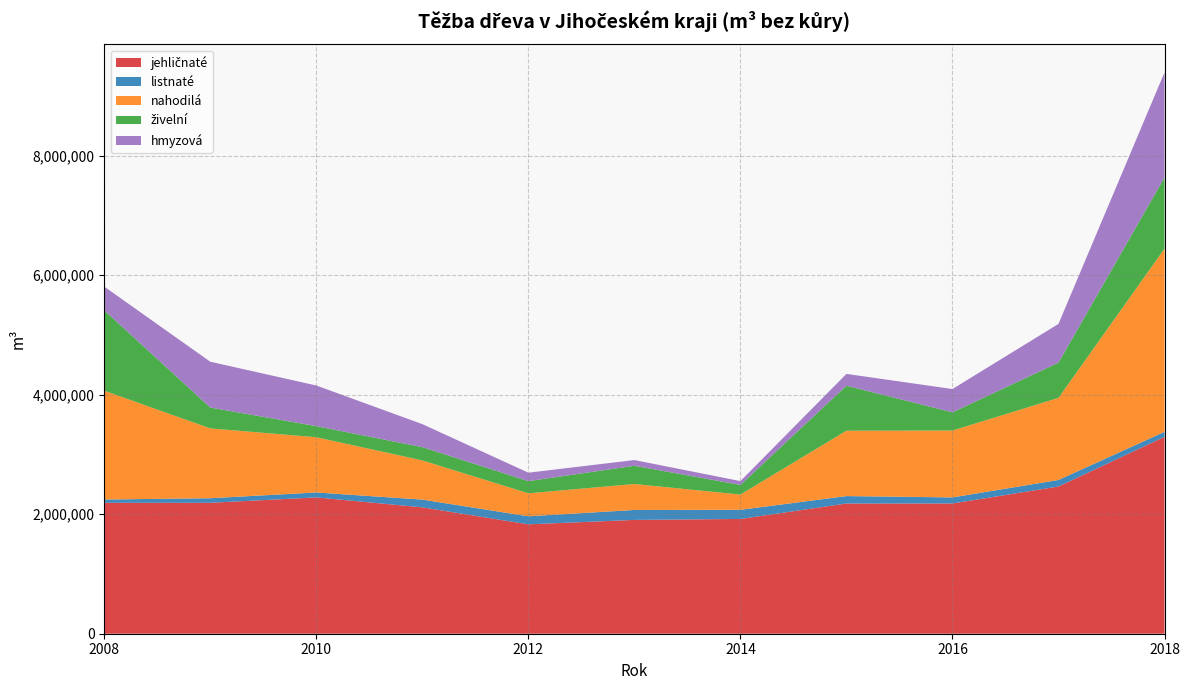

Reading left to right, list all the values displayed in this chart.

jehličnaté: 2008=2191252	2009=2191327	2010=2282095	2011=2115280	2012=1831019	2013=1905253	2014=1921035	2015=2179643	2016=2180145	2017=2464105	2018=3295659
listnaté: 2008=55184	2009=76965	2010=81953	2011=129940	2012=134742	2013=166280	2014=153144	2015=124261	2016=101493	2017=109736	2018=83860
nahodilá: 2008=1821175	2009=1168617	2010=924805	2011=655827	2012=384577	2013=434618	2014=255128	2015=1094367	2016=1119104	2017=1373859	2018=3065838
živelní: 2008=1345109	2009=348642	2010=185937	2011=222140	2012=203763	2013=305208	2014=161837	2015=752875	2016=305470	2017=589146	2018=1193127
hmyzová: 2008=397193	2009=767401	2010=680235	2011=385130	2012=141331	2013=95712	2014=63640	2015=198071	2016=389625	2017=648782	2018=1756949